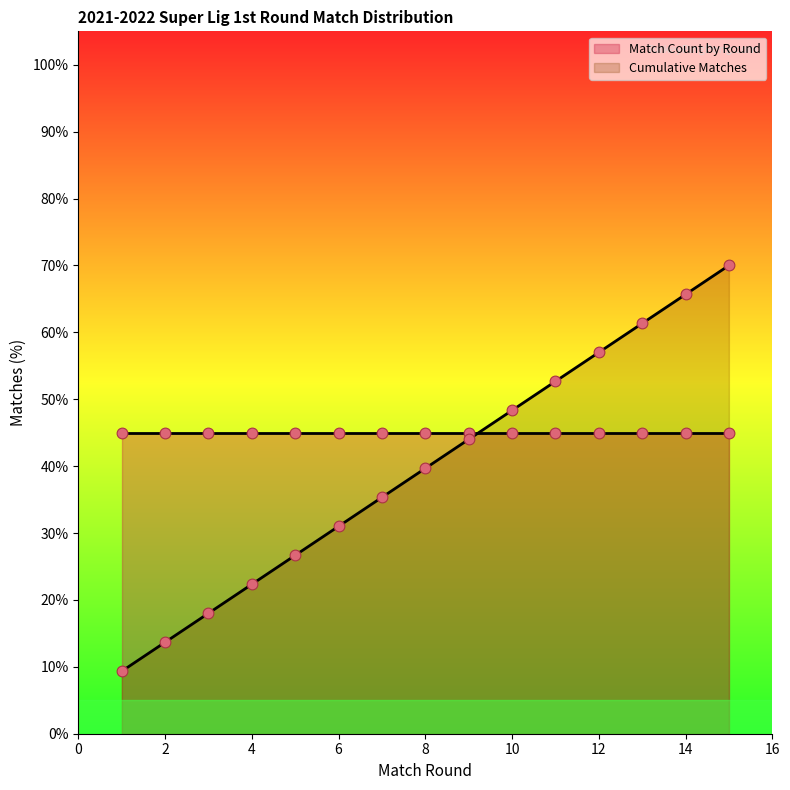

What is the change in value from 1 to 11?

+43.3